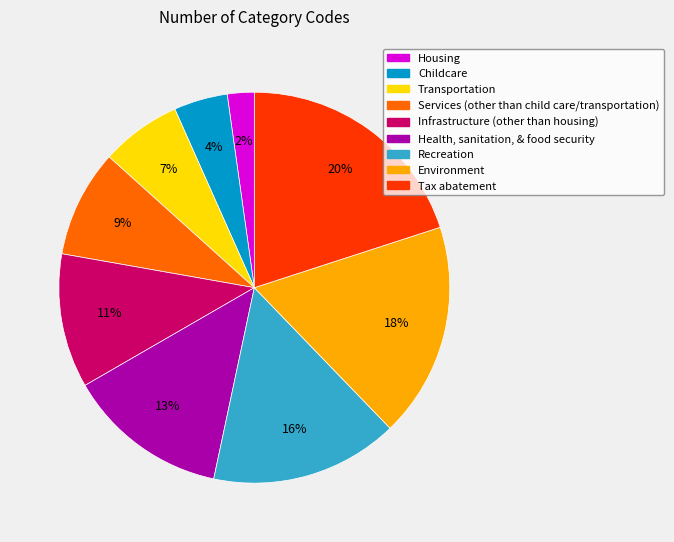

What is the largest slice in the pie chart?

Tax abatement